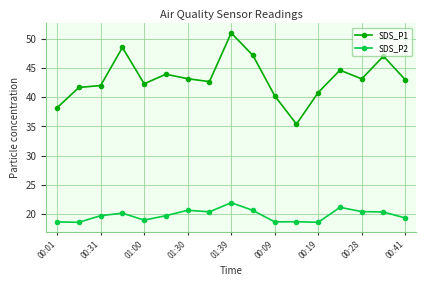

How many data points in SDS_P1 are above 43?

9